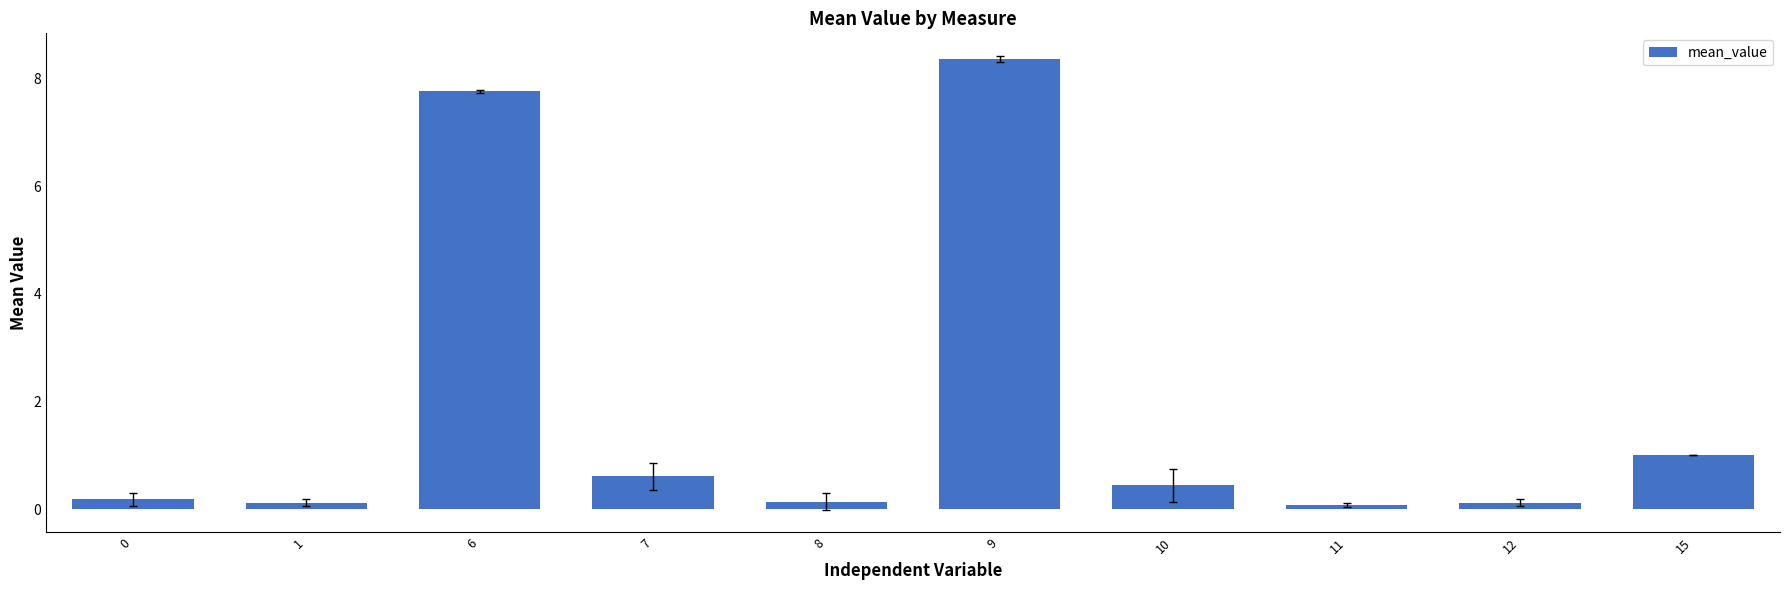

Reading left to right, what are all the values shown in this chart?

0.2	0.1	7.8	0.6	0.1	8.4	0.4	0.1	0.1	1.0